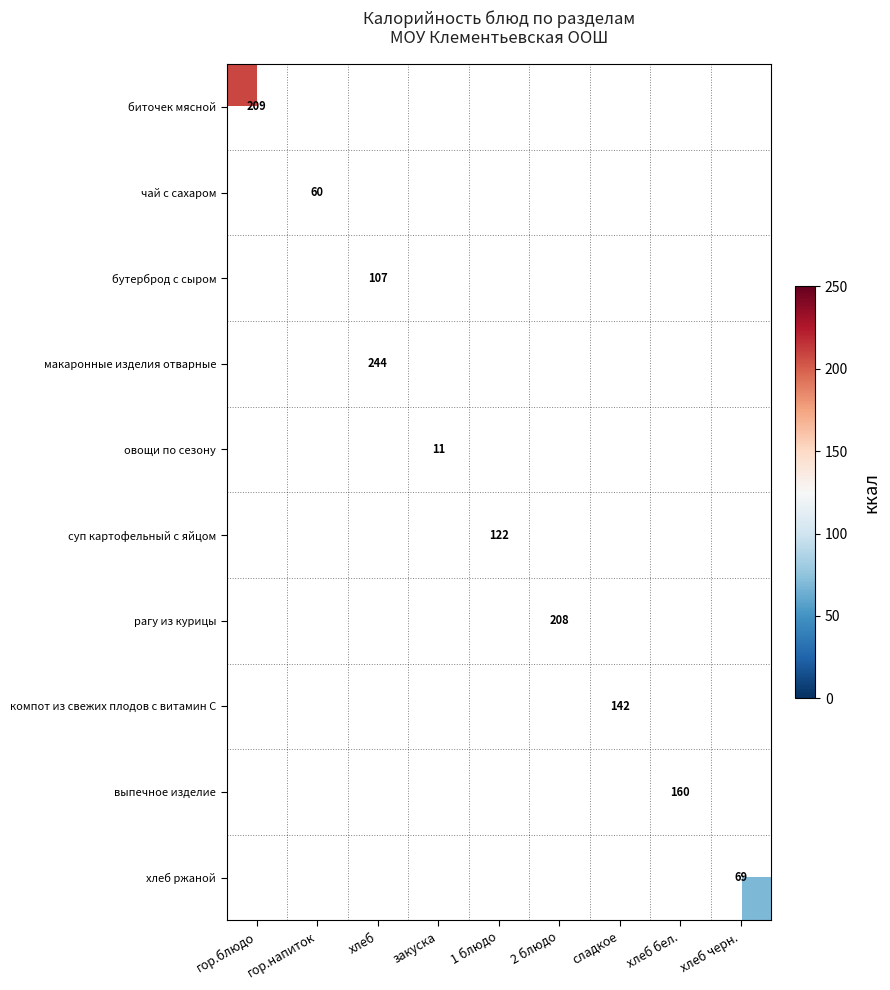

True or false: хлеб ржаной has a value of 97.6 at хлеб черн..

False